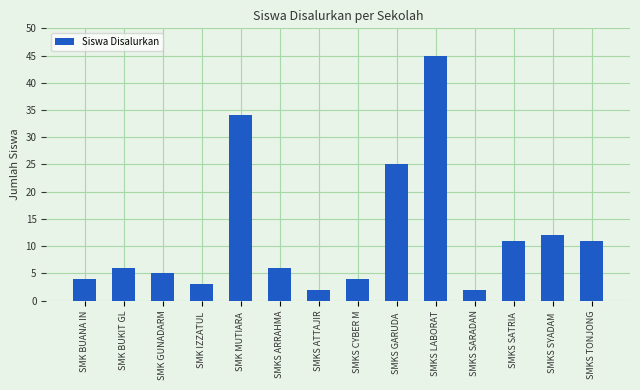

Between SMKS TONJONG and SMK GUNADARM, which is larger?

SMKS TONJONG